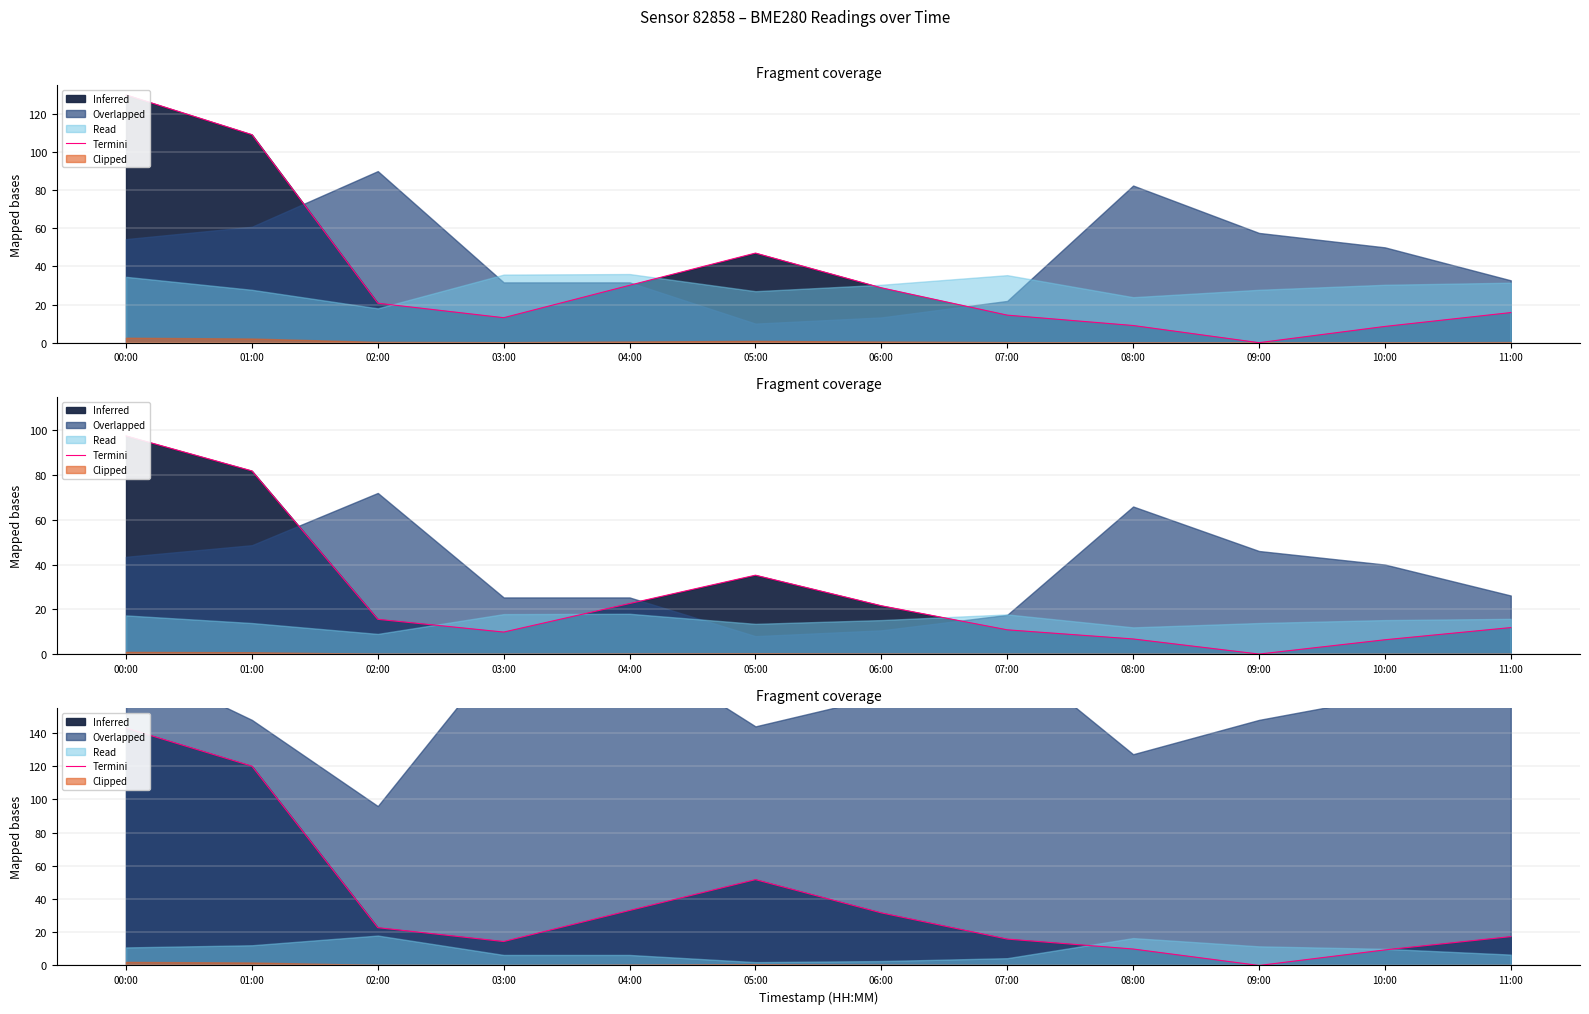

What is the difference between the values at 07:00 and 04:00?

17.2